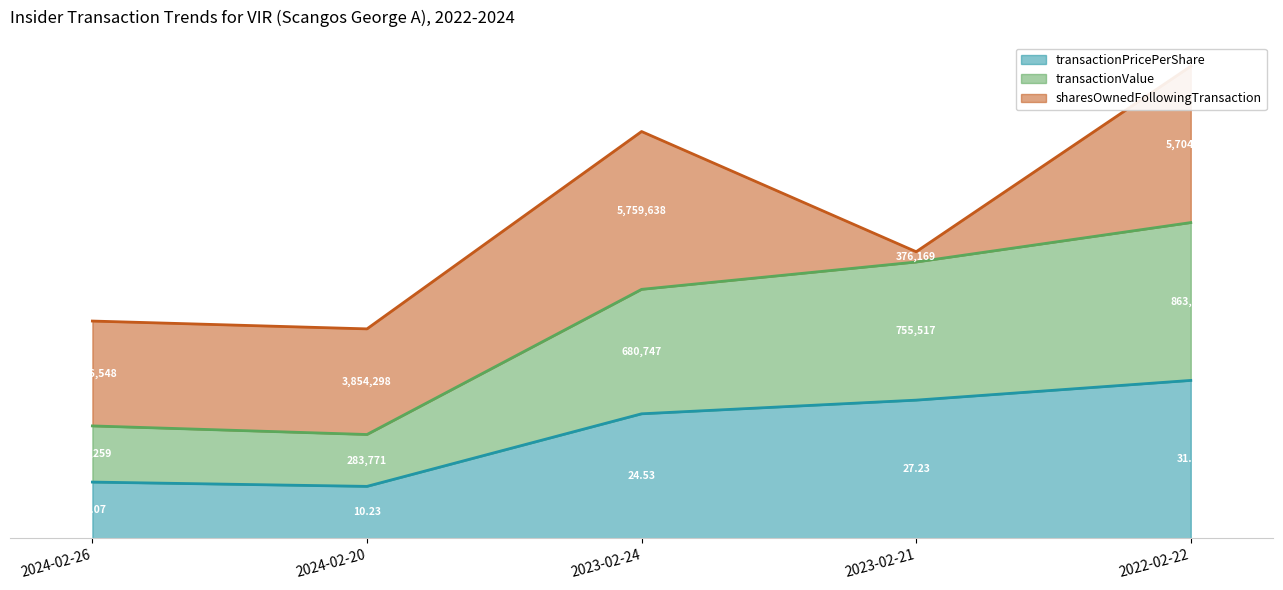

What is the difference between the maximum and minimum values in the transactionPricePerShare series?

0.7